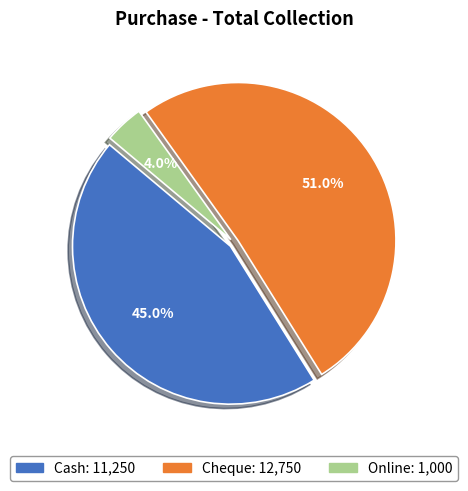

What is the largest slice in the pie chart?

Cheque